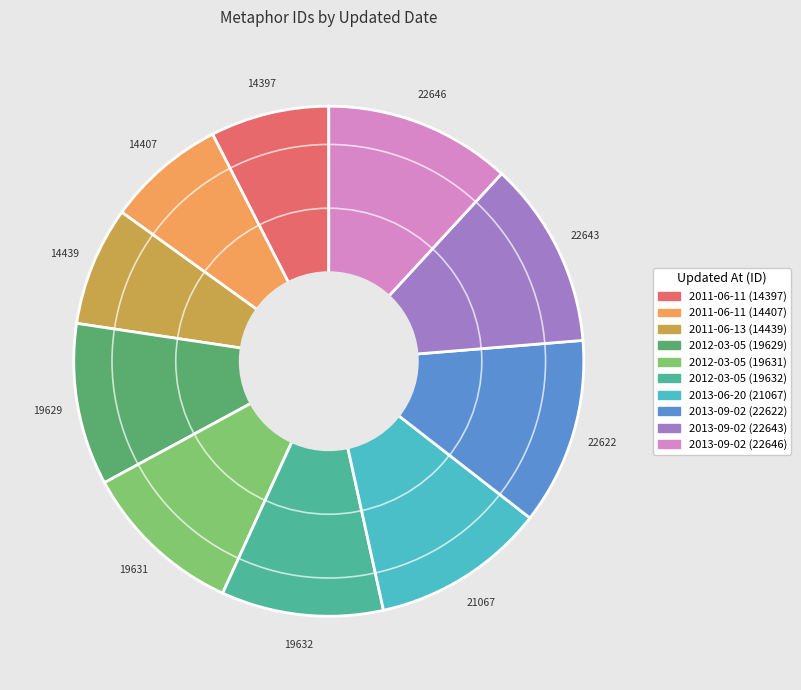

Is there any slice that represents more than half of the pie?

No